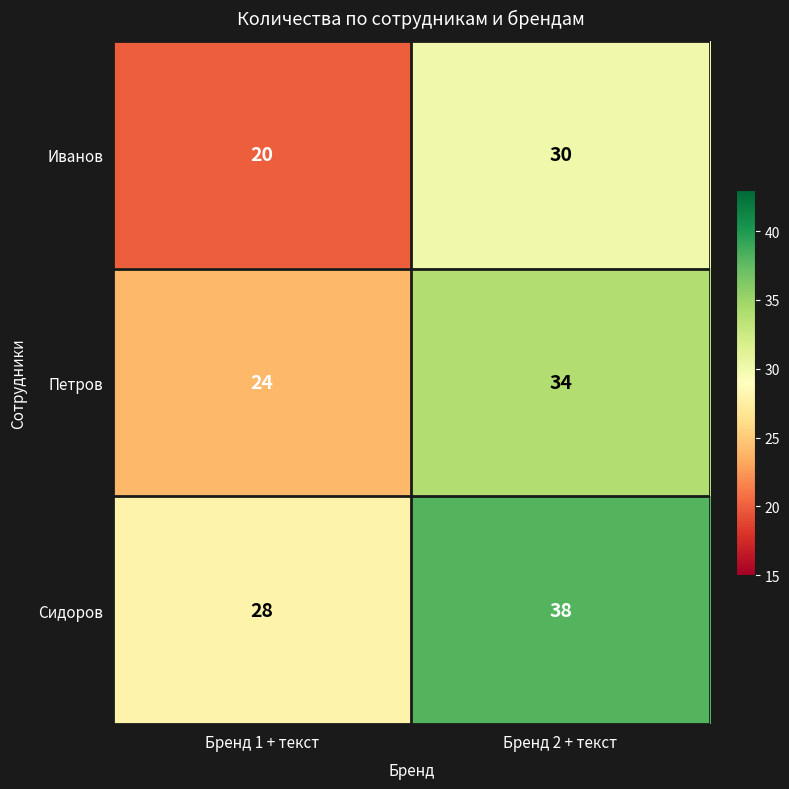

What is the spread (max minus min) of values at Бренд 1 + текст?

8